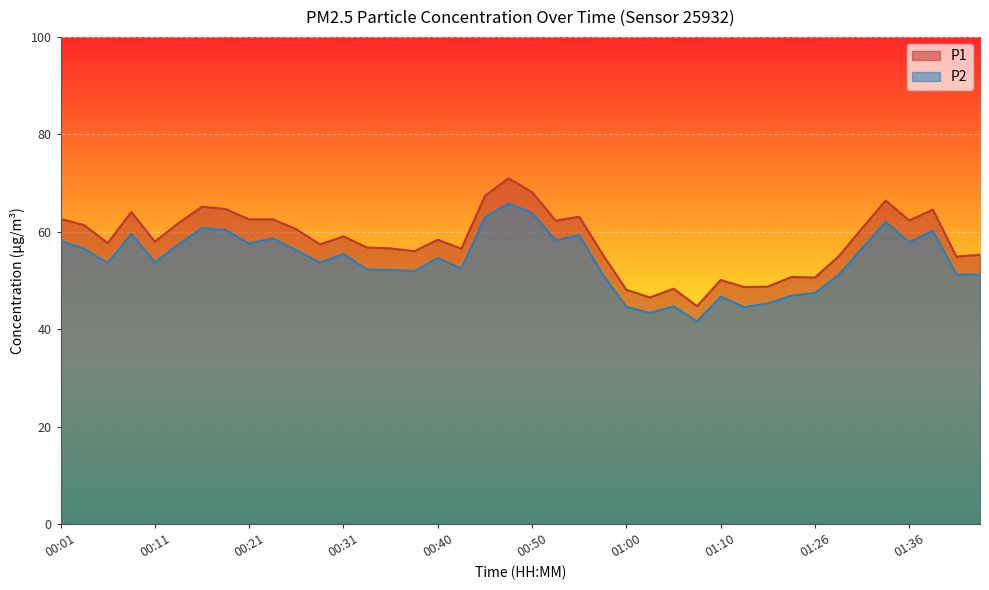

How many lines are shown in the chart?

2